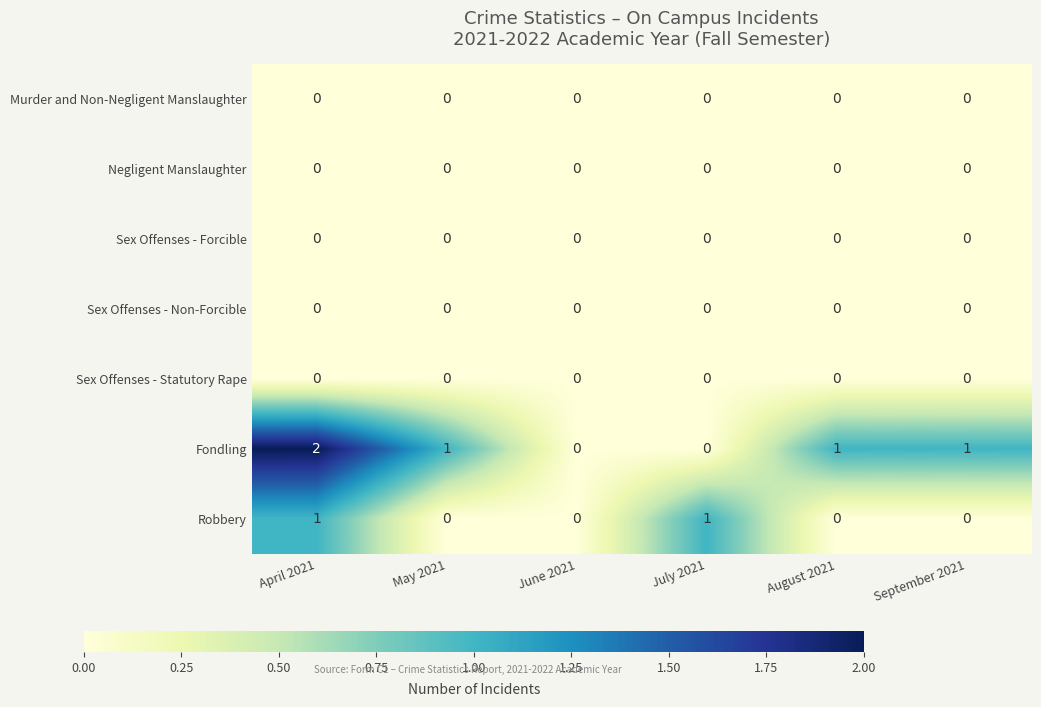

Is the value of Fondling at September 2021 greater than the value of Sex Offenses - Non-Forcible at May 2021?

Yes